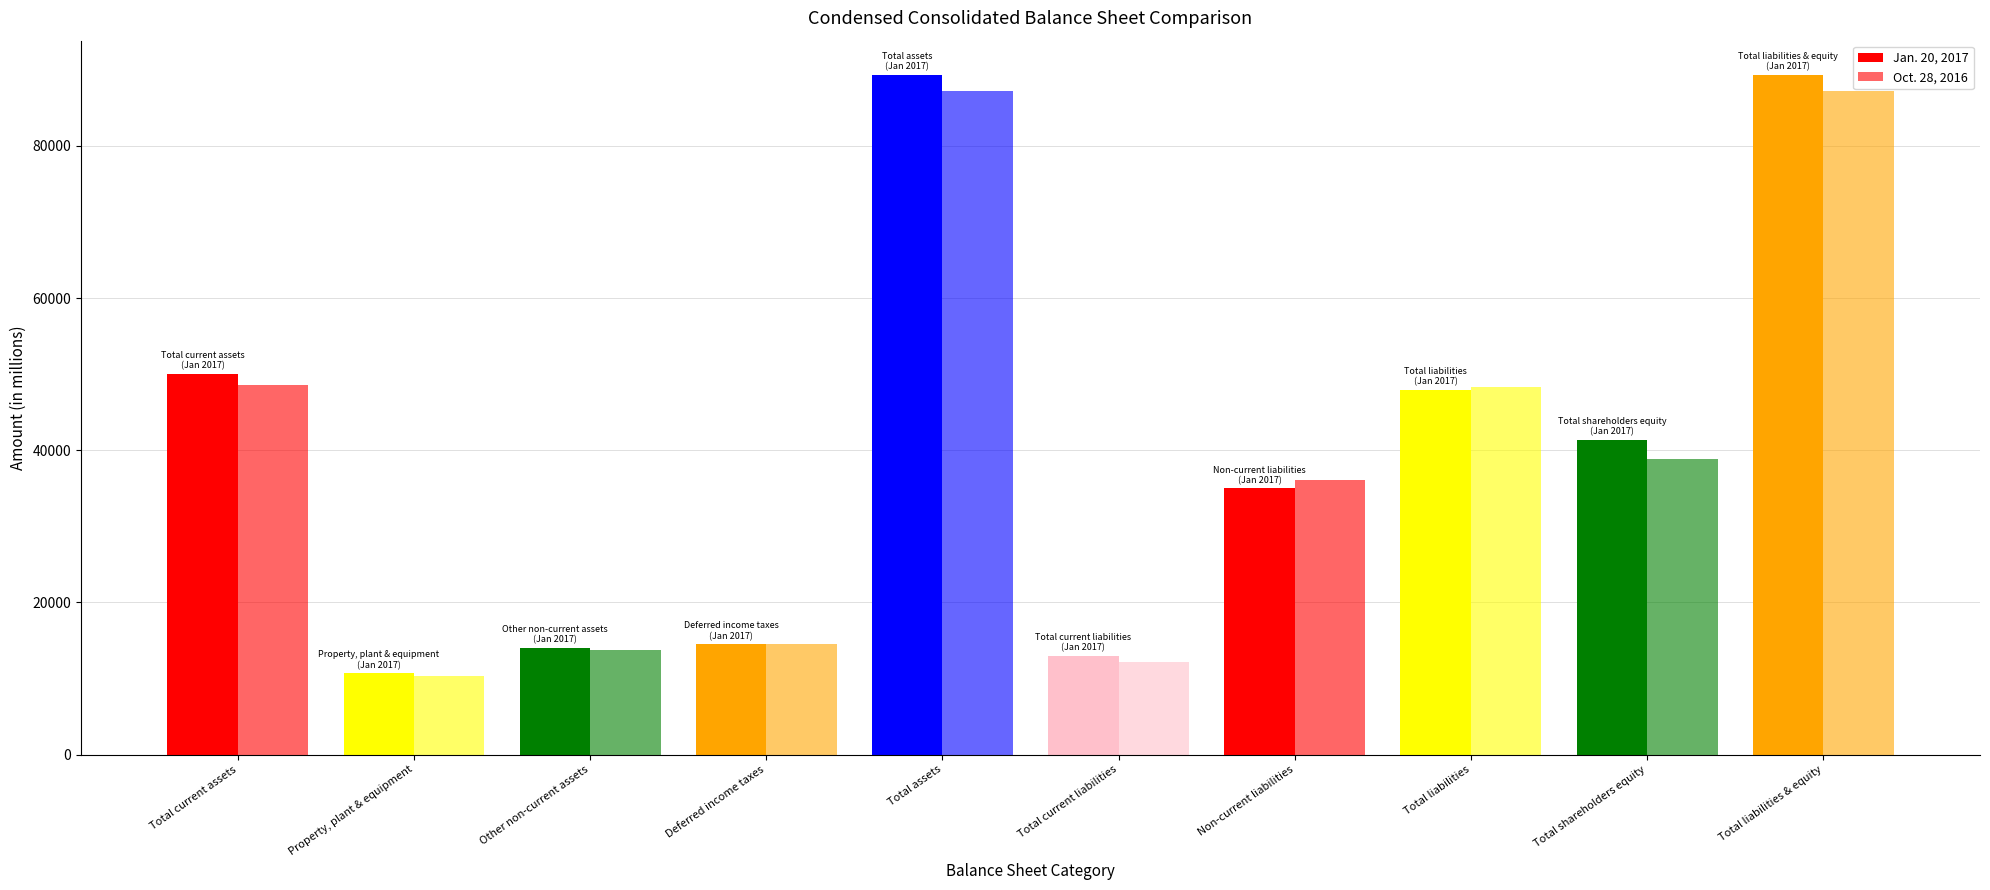

Rank the series by their average value, from lowest to highest.

Oct. 28, 2016, Jan. 20, 2017